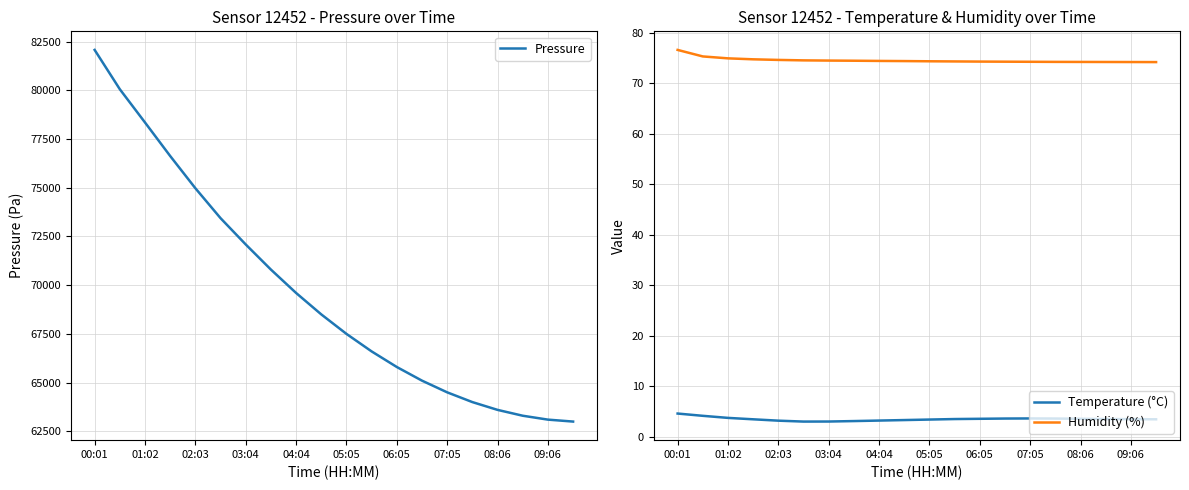

Which series has the largest total across all categories?

Pressure